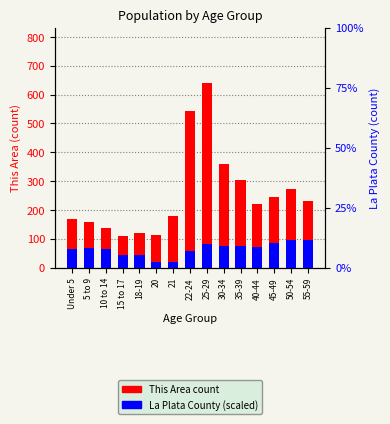

How many data points in This Area are above 221?

7